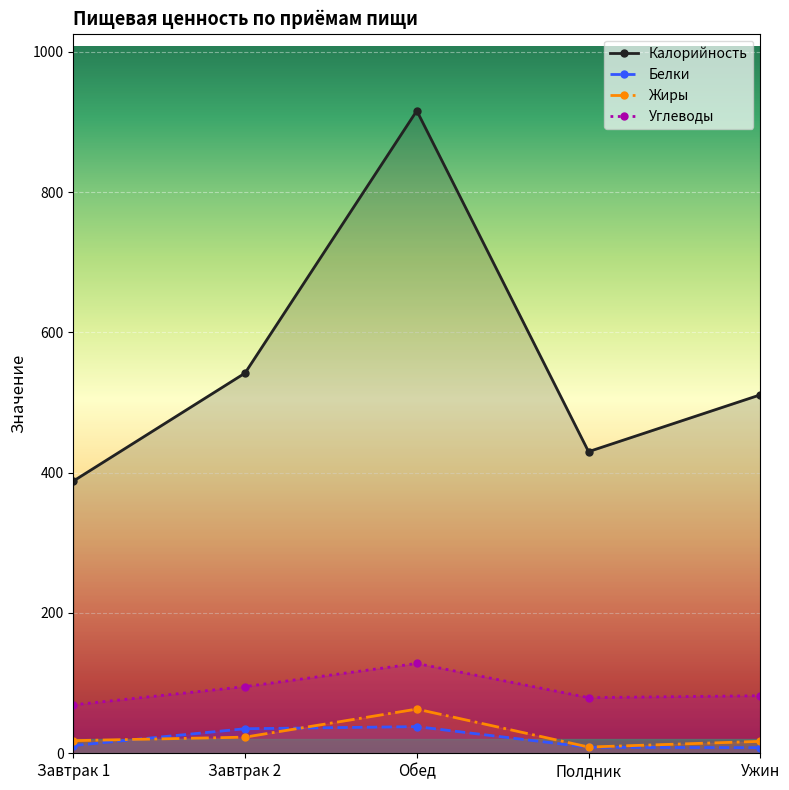

What is the minimum value shown in the chart?

8.0